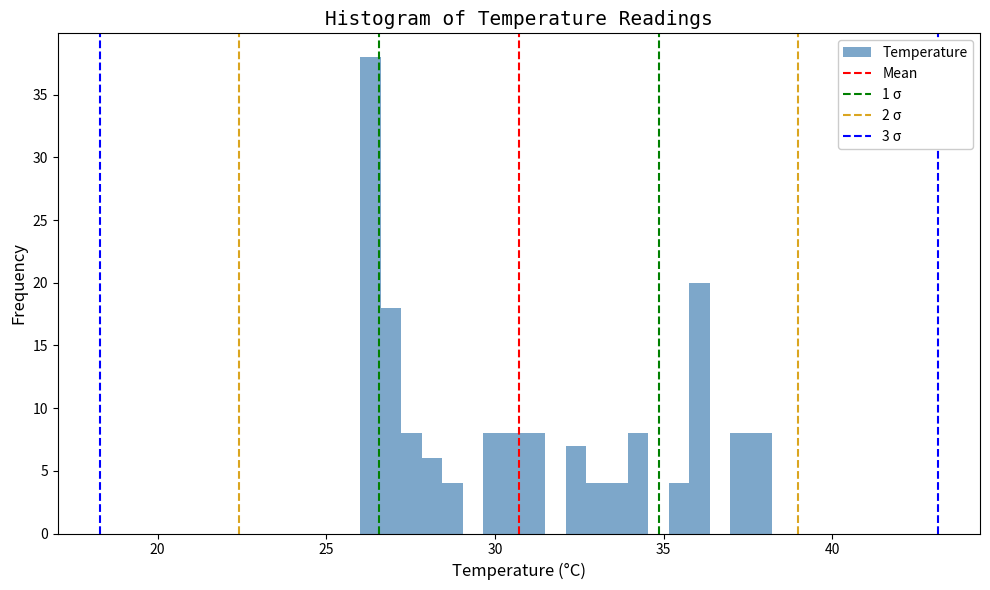

Read against the x-axis, roughly where is the centre of the tallest bar?

26.5